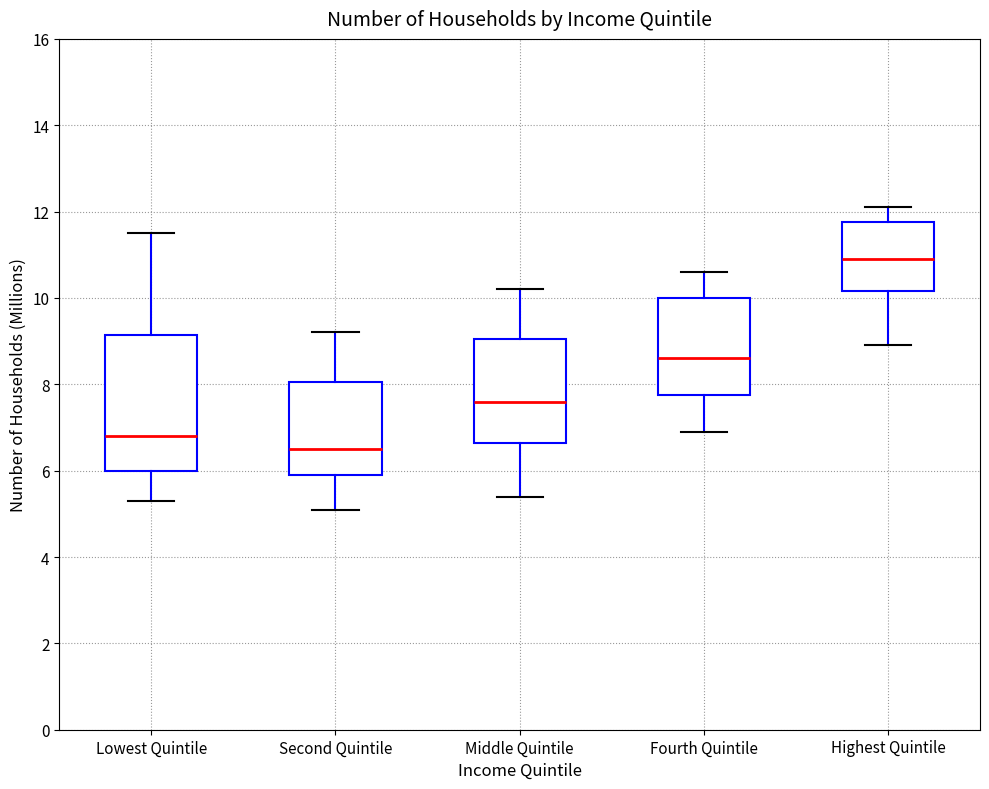

Reading left to right, read every box against the y-axis: the position of its median line, the range the box covers, and the ends of its whiskers. The values are not printed on the chart, so give them approximately, as read against the axis.

Lowest Quintile: median 6.8, box 6.0 to 9.2, whiskers 5.4 to 11.6
Second Quintile: median 6.6, box 6.0 to 8.0, whiskers 5.2 to 9.2
Middle Quintile: median 7.6, box 6.6 to 9.0, whiskers 5.4 to 10.2
Fourth Quintile: median 8.6, box 7.8 to 10.0, whiskers 7.0 to 10.6
Highest Quintile: median 11.0, box 10.2 to 11.8, whiskers 9.0 to 12.2